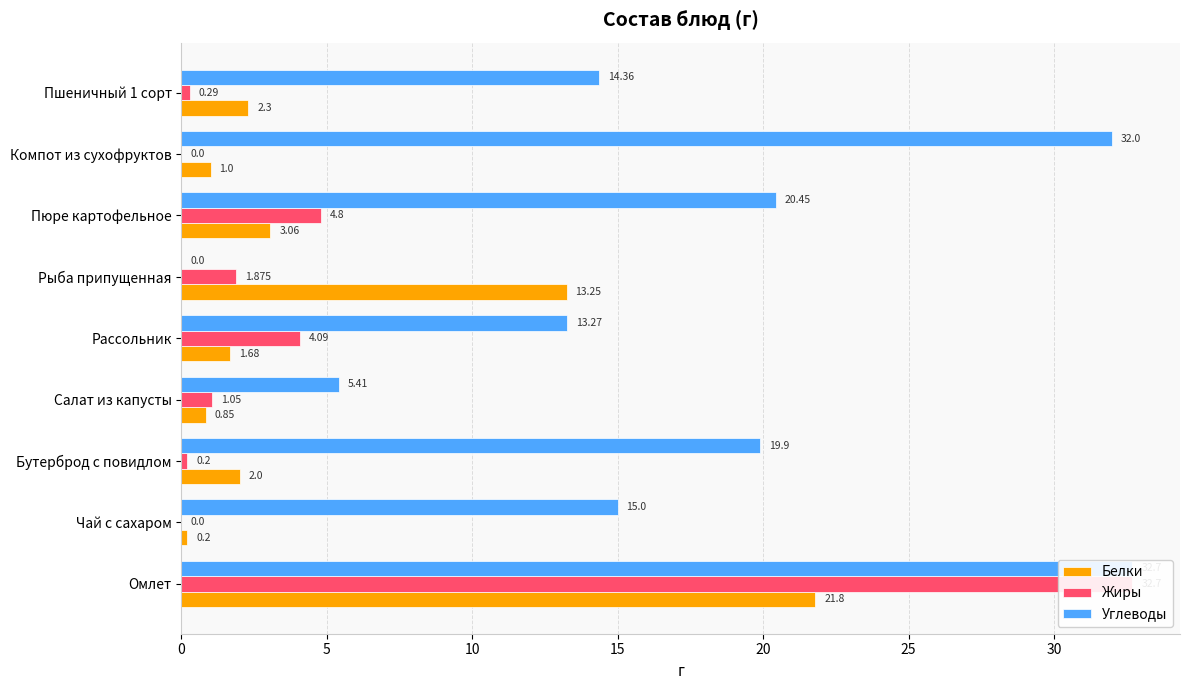

How many distinct data groups are displayed?

3